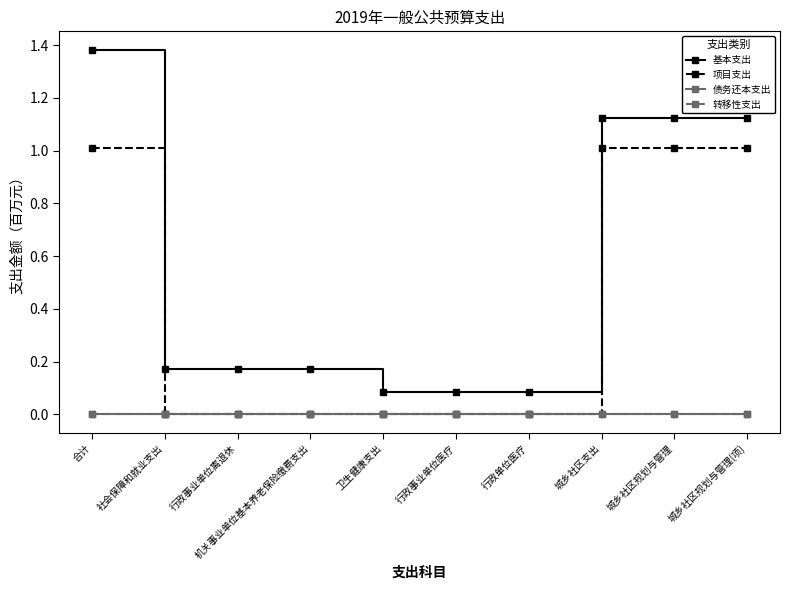

The value of 基本支出 at 城乡社区支出 is 0.6. True or false?

False